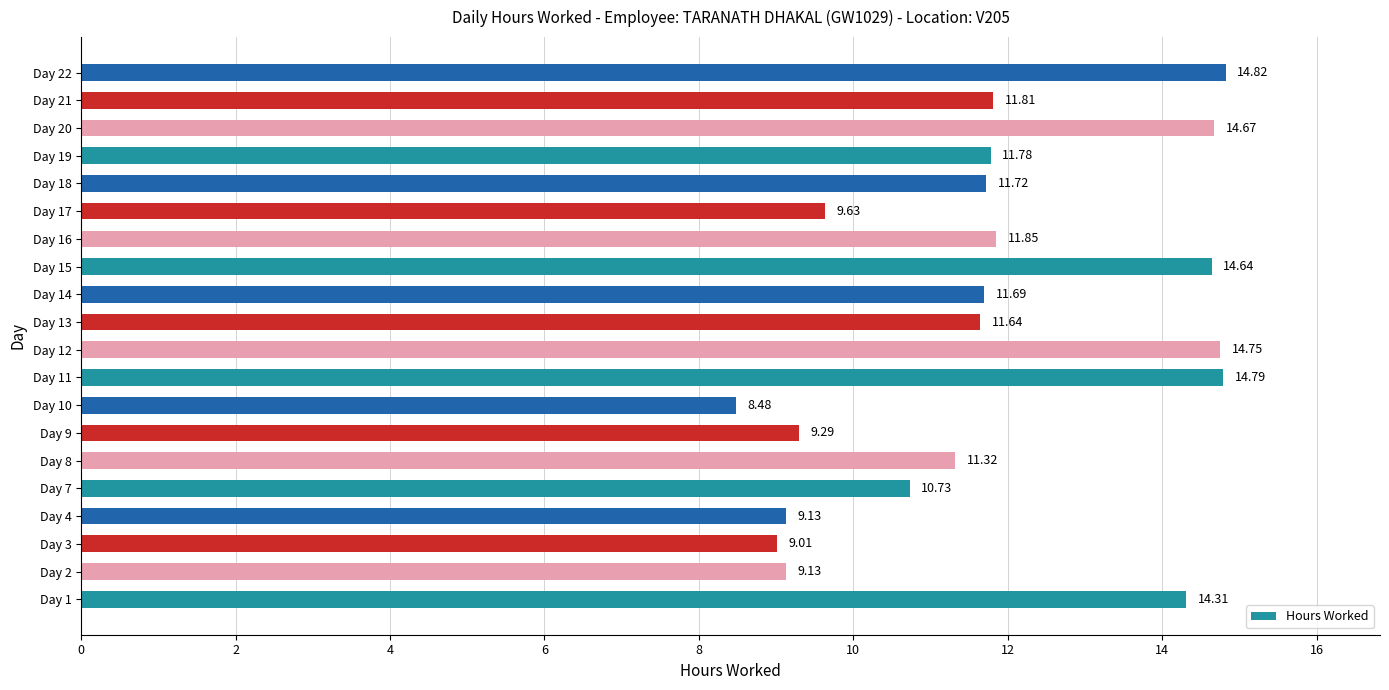

What is the change in value from Day 3 to Day 17?

+0.6